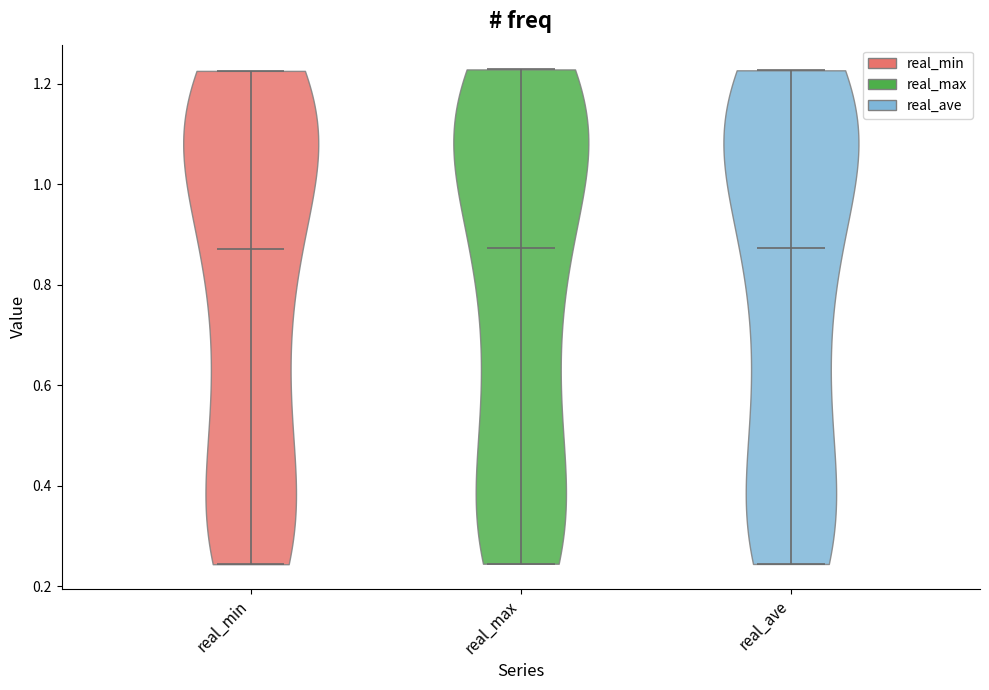

Reading left to right, read every violin against the y-axis: where its median line is, and the lowest and highest points it reaches. The values are not printed on the chart, so give them approximately, as read against the axis.

real_min: median line 0.88, lowest point 0.24, highest point 1.22
real_max: median line 0.88, lowest point 0.24, highest point 1.22
real_ave: median line 0.88, lowest point 0.24, highest point 1.22